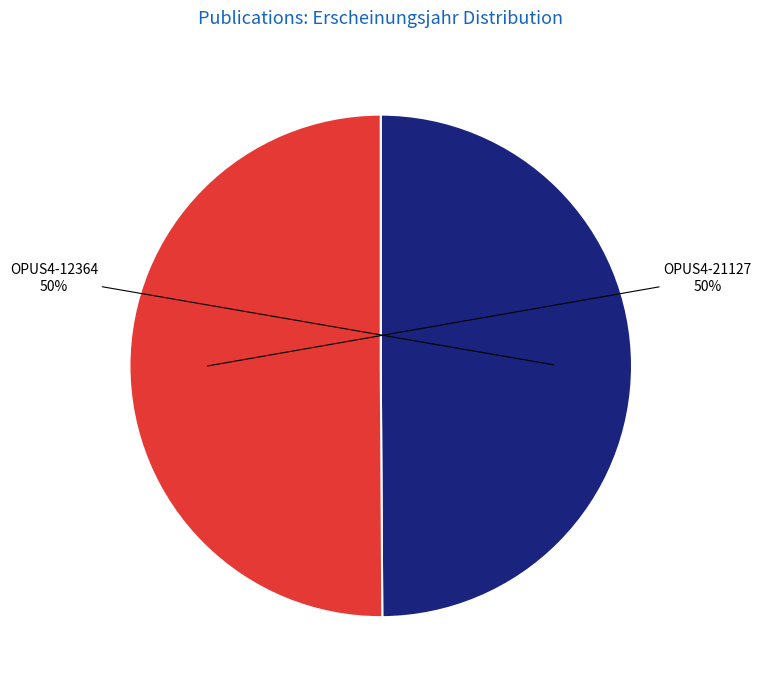

To the nearest percent, what portion does OPUS4-12364 represent?

50%